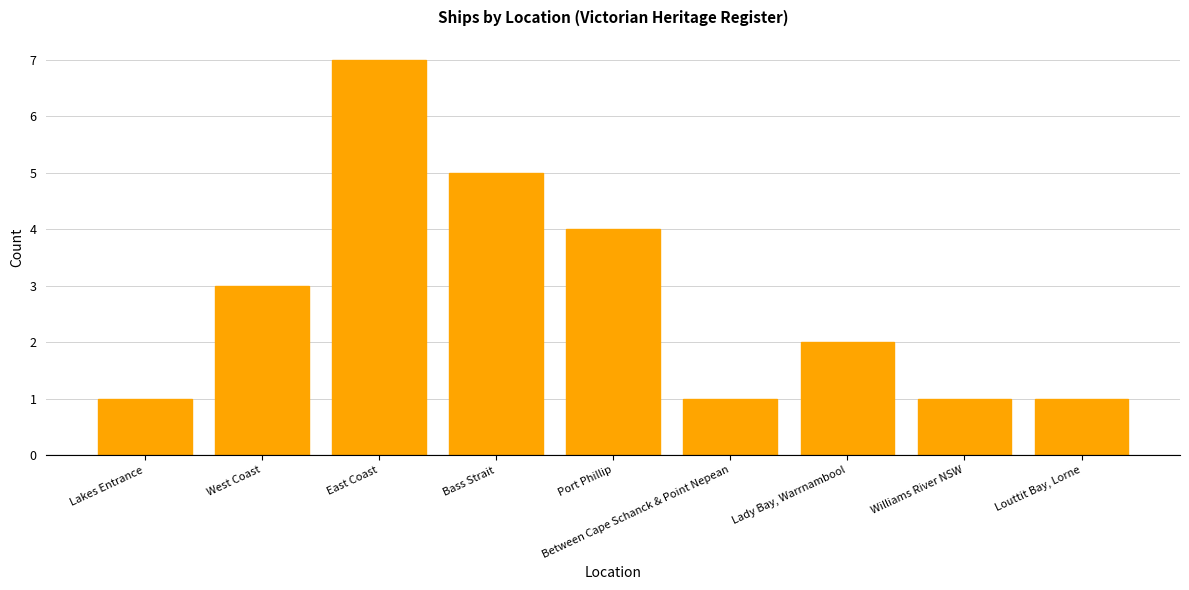

What is the label of the 6th bar from the right?

Bass Strait